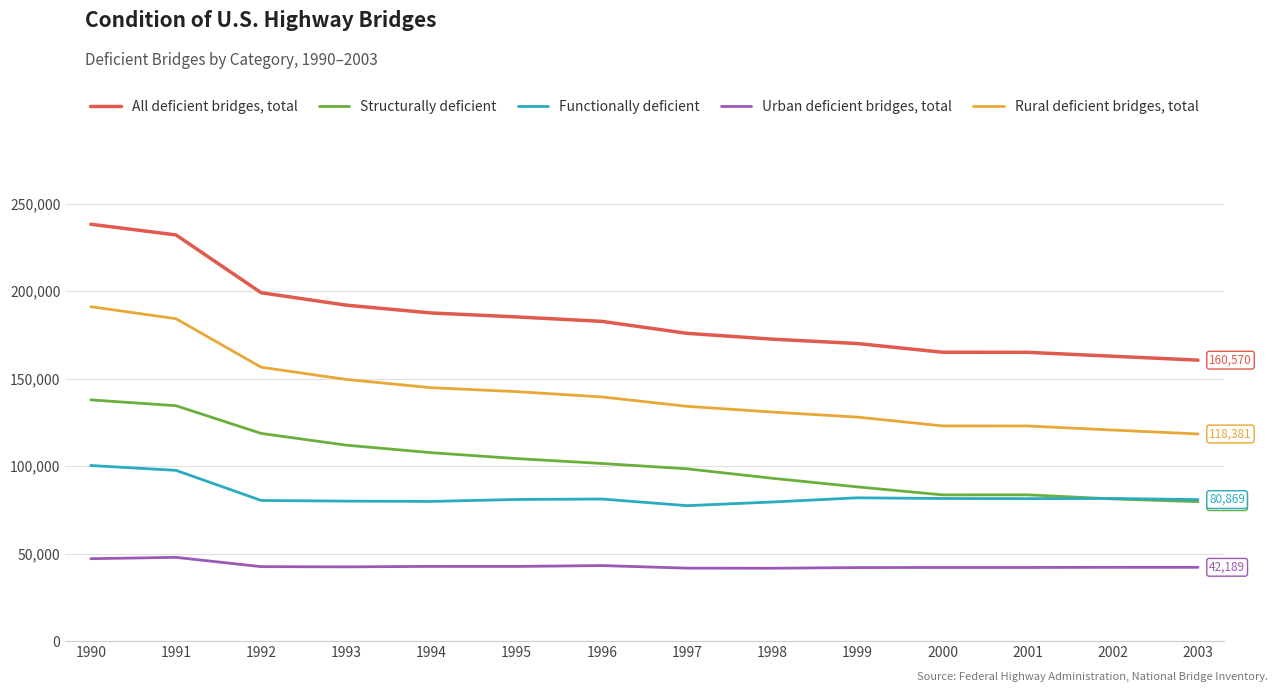

The value of Rural deficient bridges, total at 1999 is 52449. True or false?

False